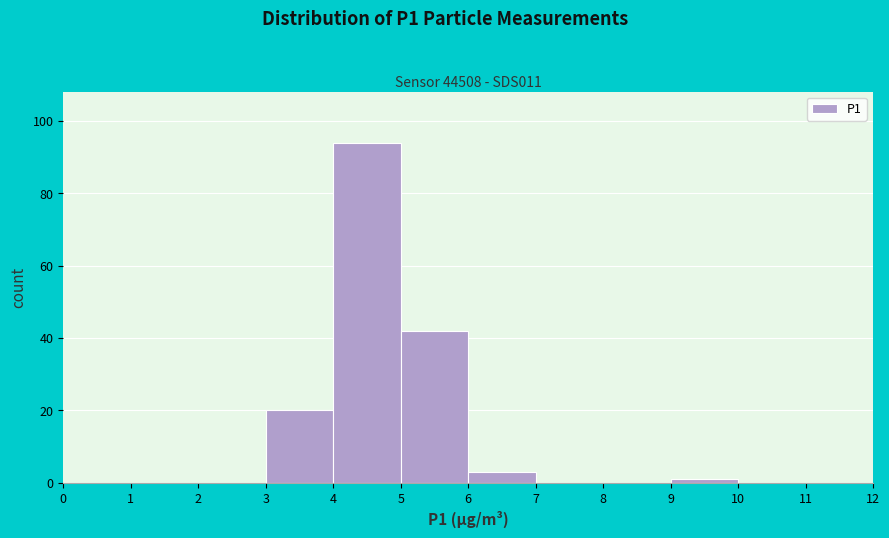

Which range on the x-axis has the tallest bar?

4 to 5